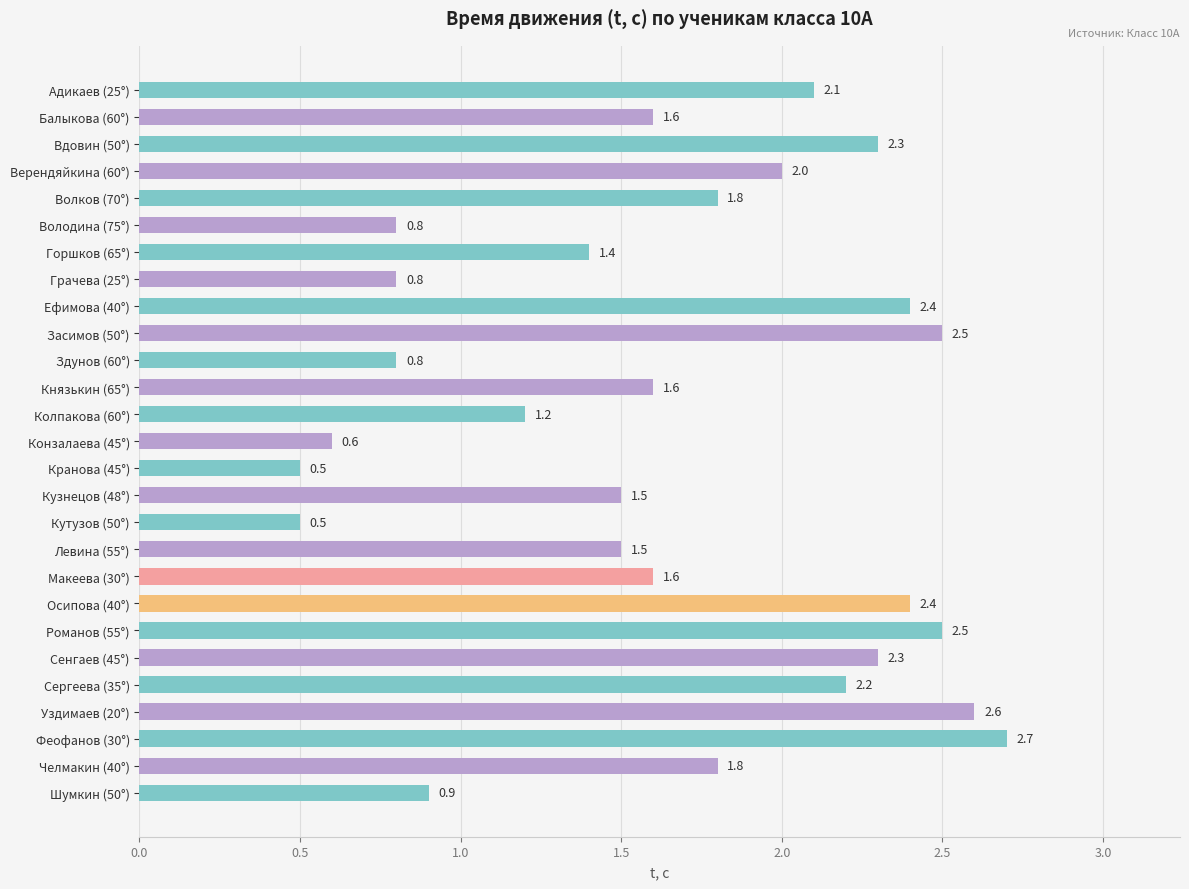

What is the difference between the second highest and minimum values?

2.1